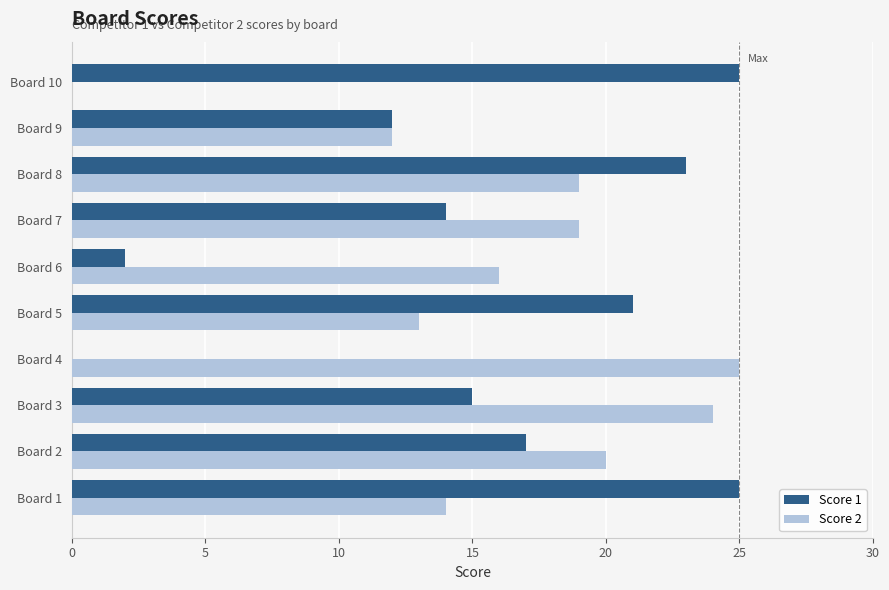

Is it true that Score 2 equals 12 at Board 8?

False